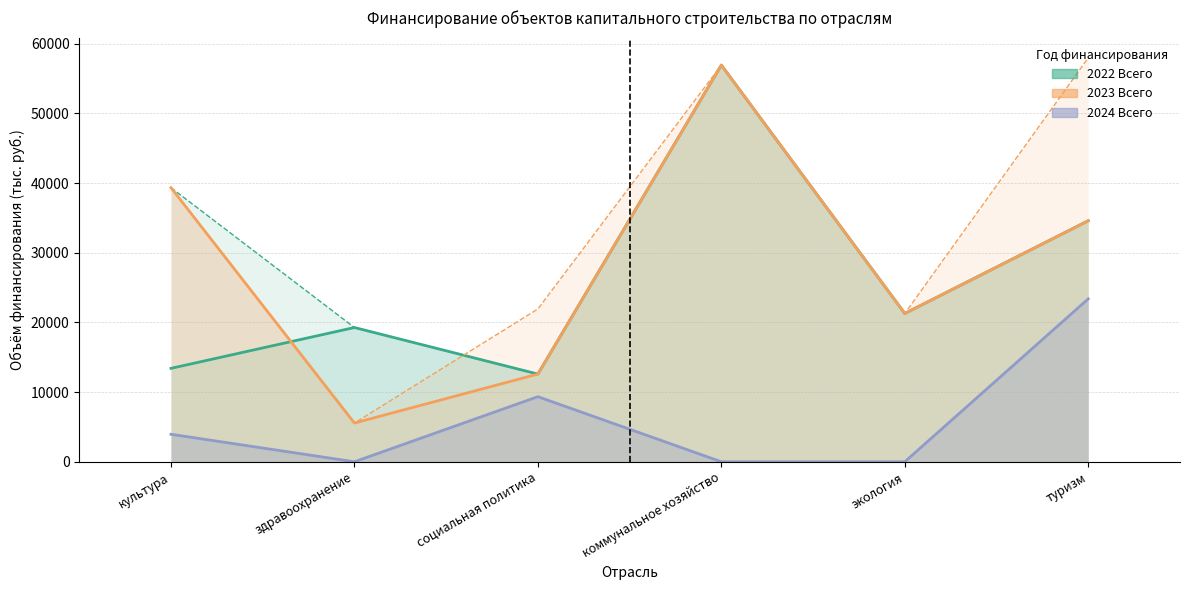

What is the sum of all 2022 Всего values?

158061.0